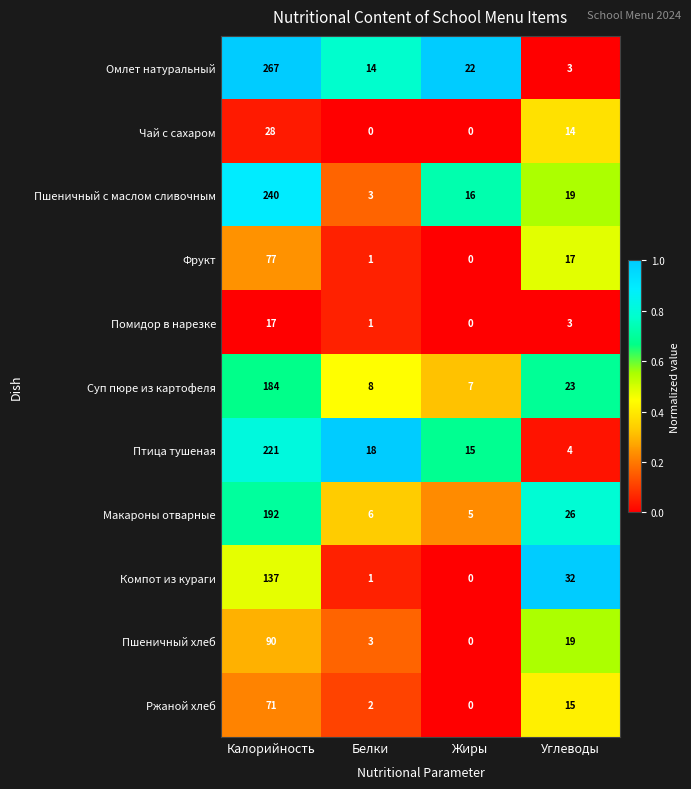

Which series has the widest spread of values?

Омлет натуральный